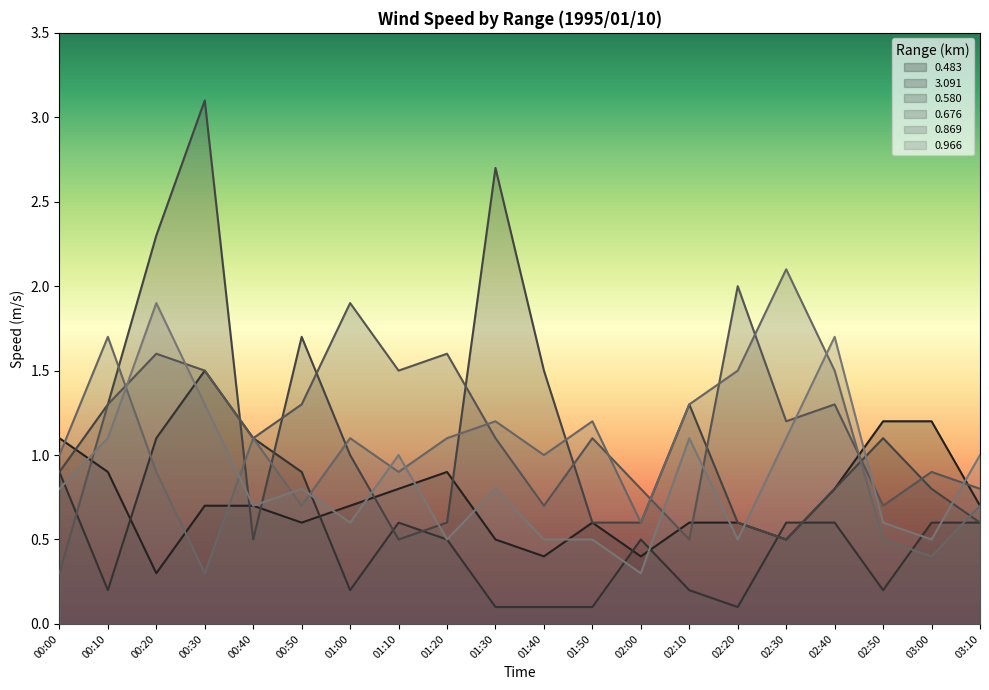

Read the 0.676 value at 00:20.

1.6